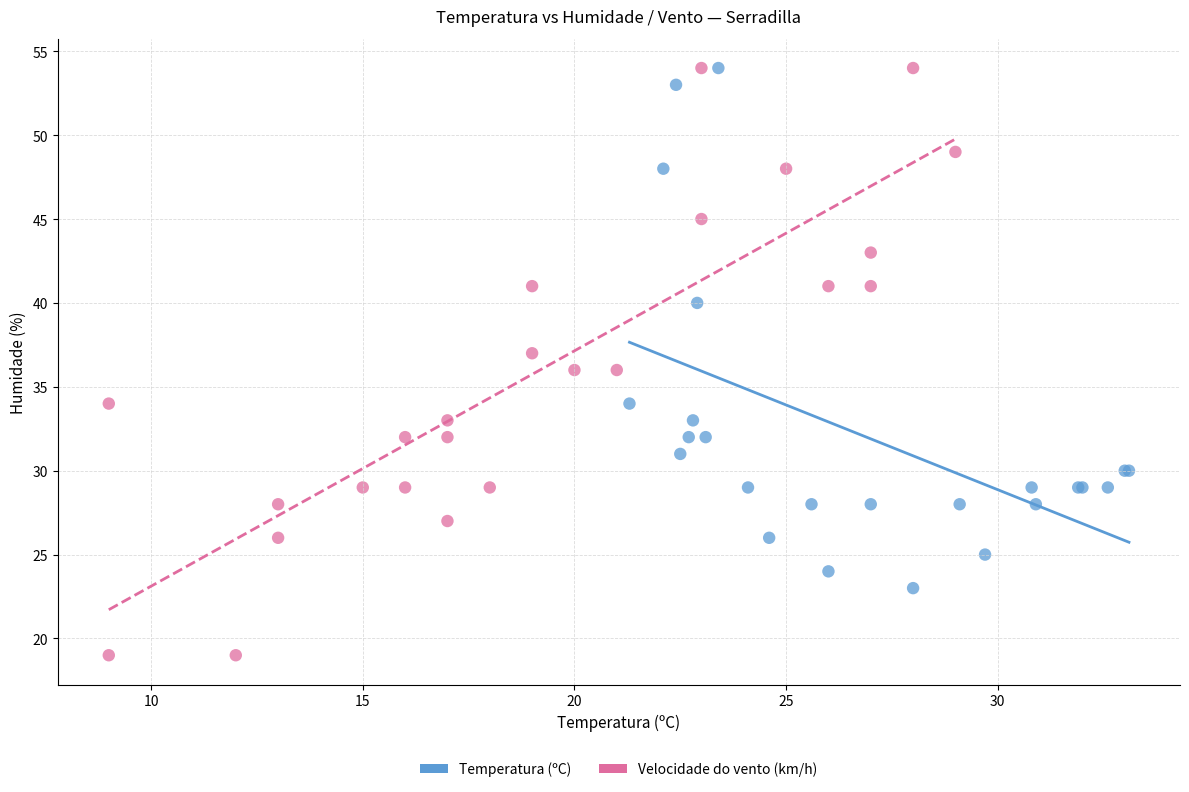

Which series has the largest Y range (max minus min)?

Velocidade do vento (km/h)